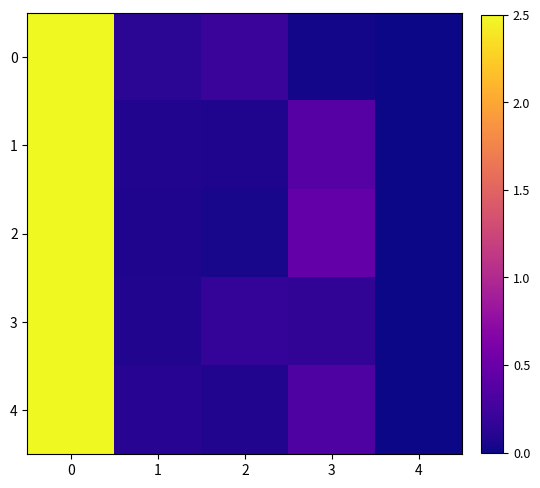

Reading right to left, transcribe all the data shown in this chart.

0: 4=0.0	3=0.0	2=0.2	1=0.1	0=2.5
1: 4=0.0	3=0.4	2=0.1	1=0.1	0=2.5
2: 4=0.0	3=0.5	2=0.0	1=0.1	0=2.5
3: 4=0.0	3=0.2	2=0.2	1=0.1	0=2.5
4: 4=0.0	3=0.3	2=0.1	1=0.1	0=2.5